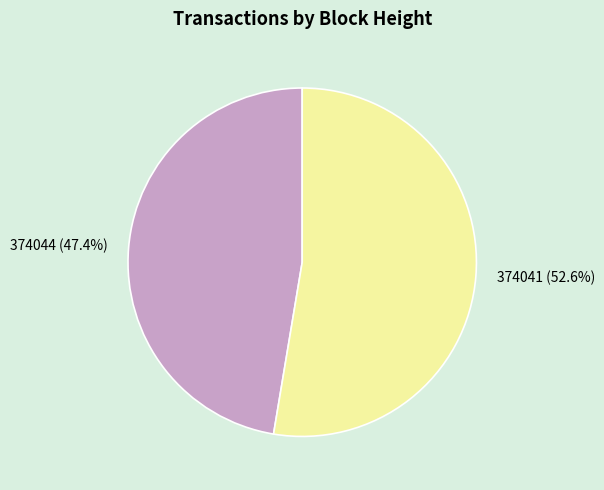

What percentage do 374041 and 374044 together represent?

100.0%